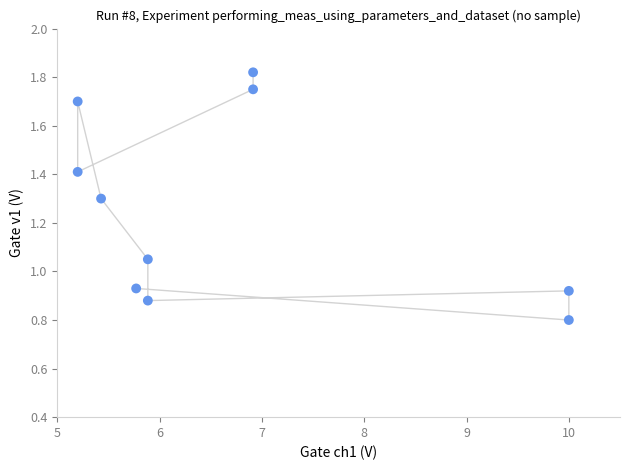

What is the range of Y values (max minus min)?

1.0